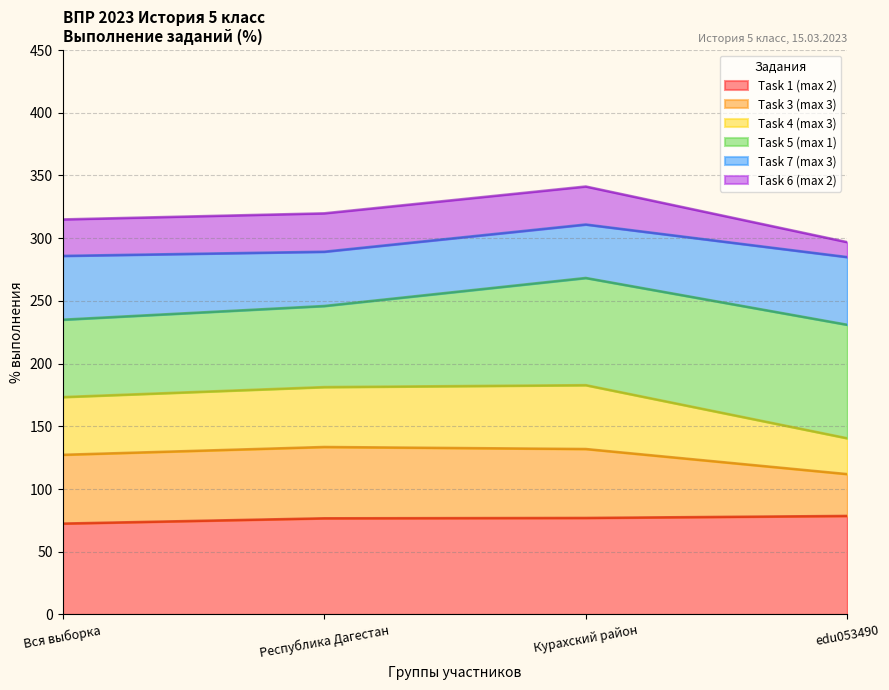

Which series changed the most between Курахский район and edu053490?

Task 3 (max 3)